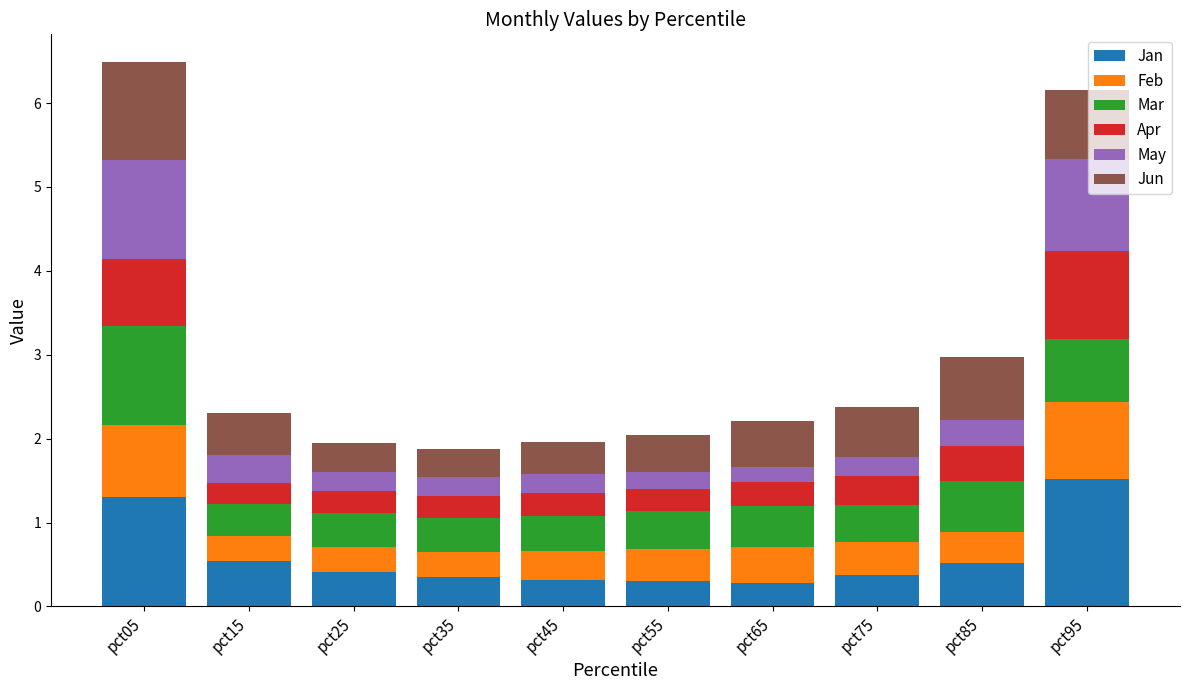

Are the bars grouped side by side (vs. stacked)?

No